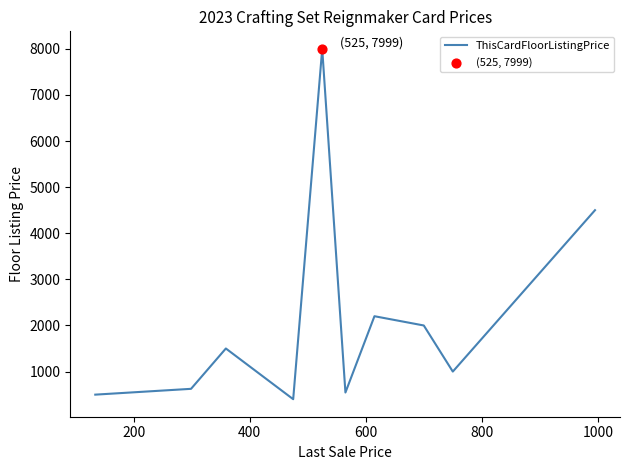

What is the minimum value shown in the chart?

400